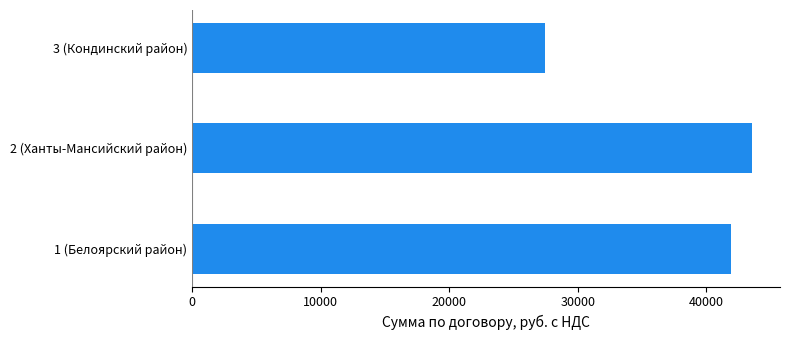

What is the minimum value shown in the chart?

27422.4